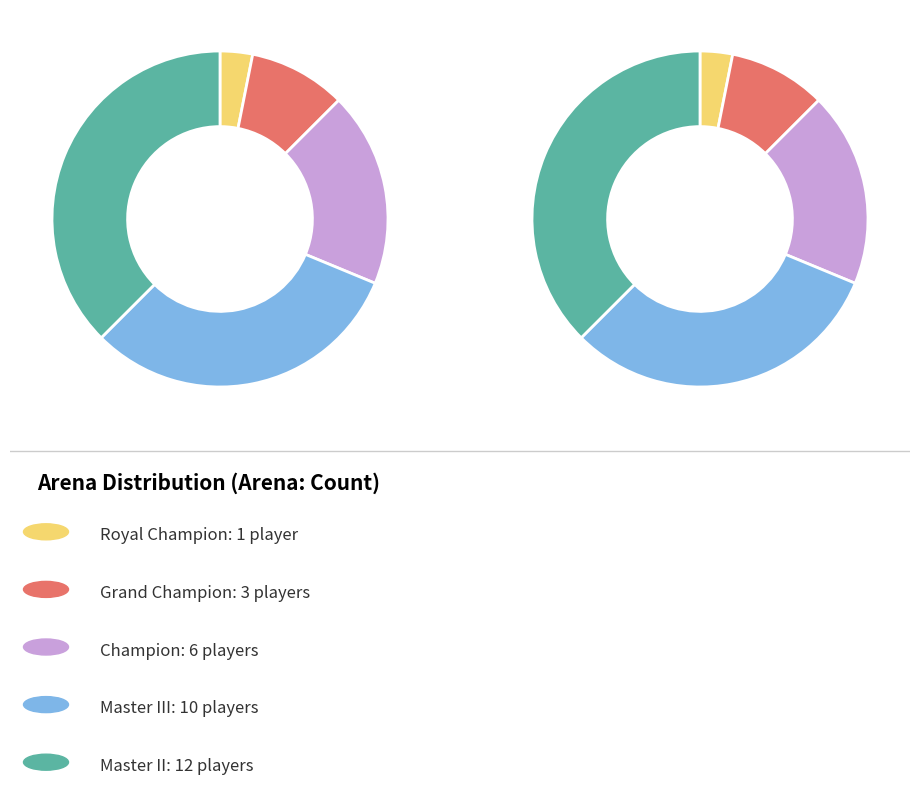

Which category has the biggest portion of the pie?

Master II